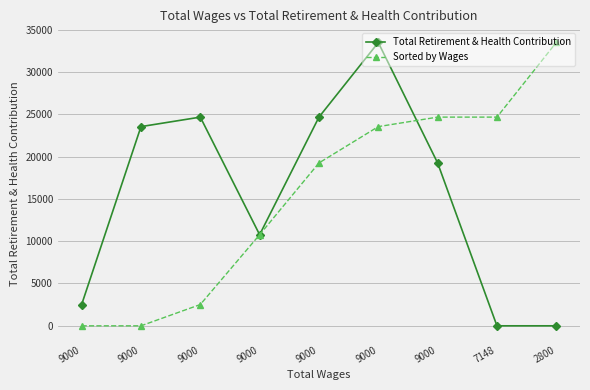

What is the difference between the highest and lowest values at 9000?

2515